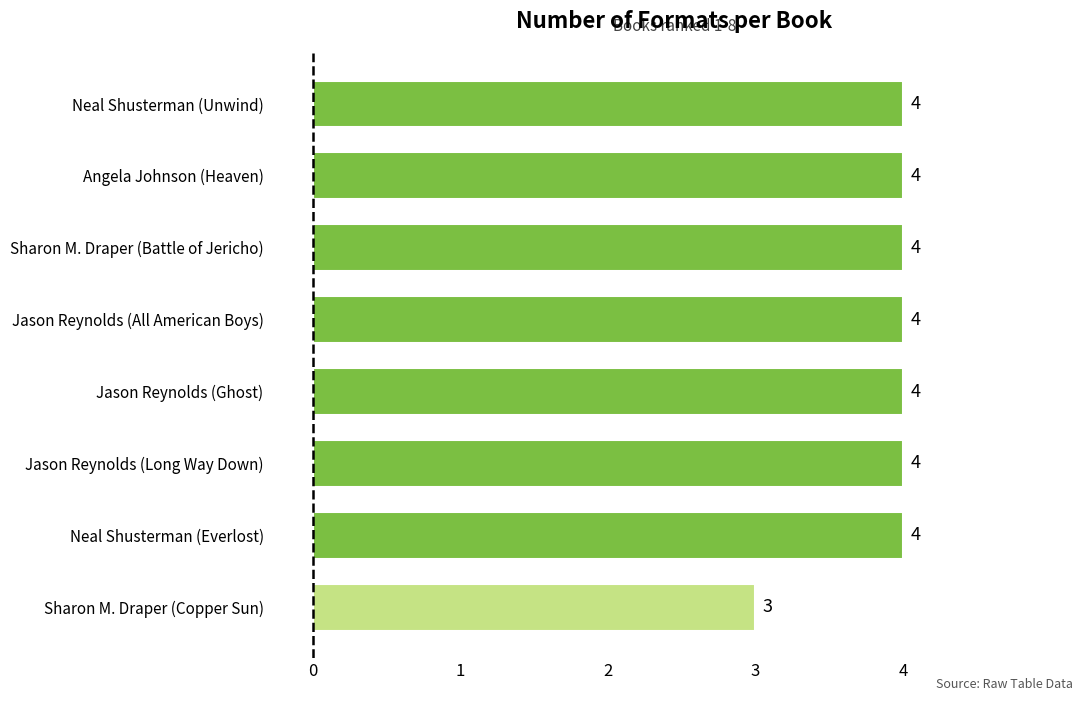

How many values are between 4 and 5?

7